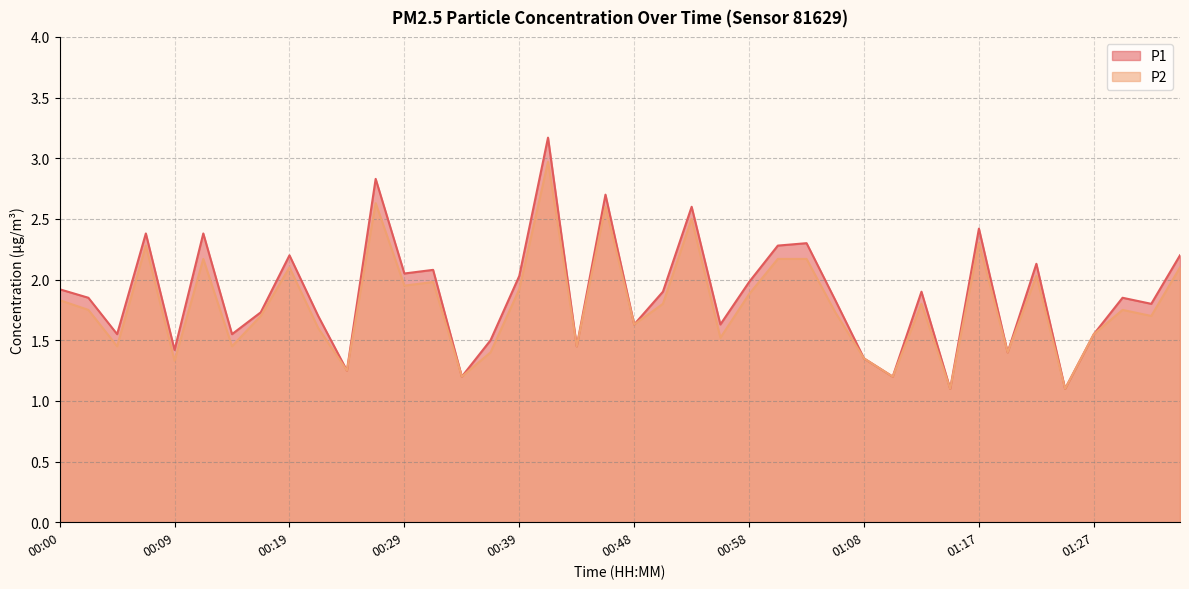

What is the difference between the highest and lowest values at 00:29?

0.1